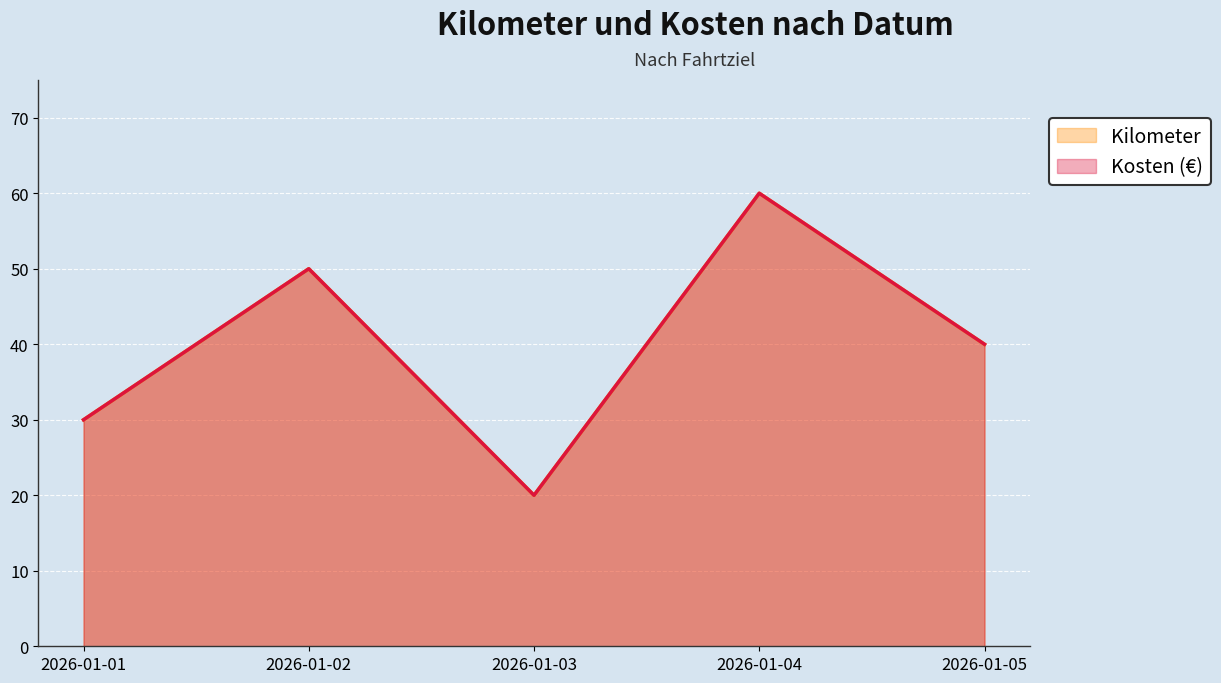

How many lines are shown in the chart?

2